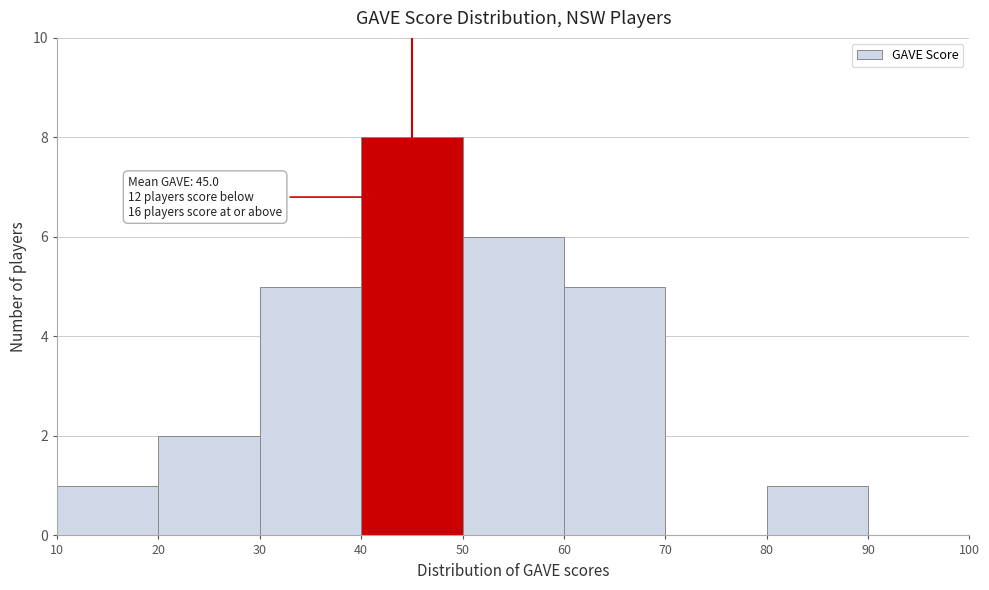

Which range on the x-axis has the tallest bar?

40 to 50